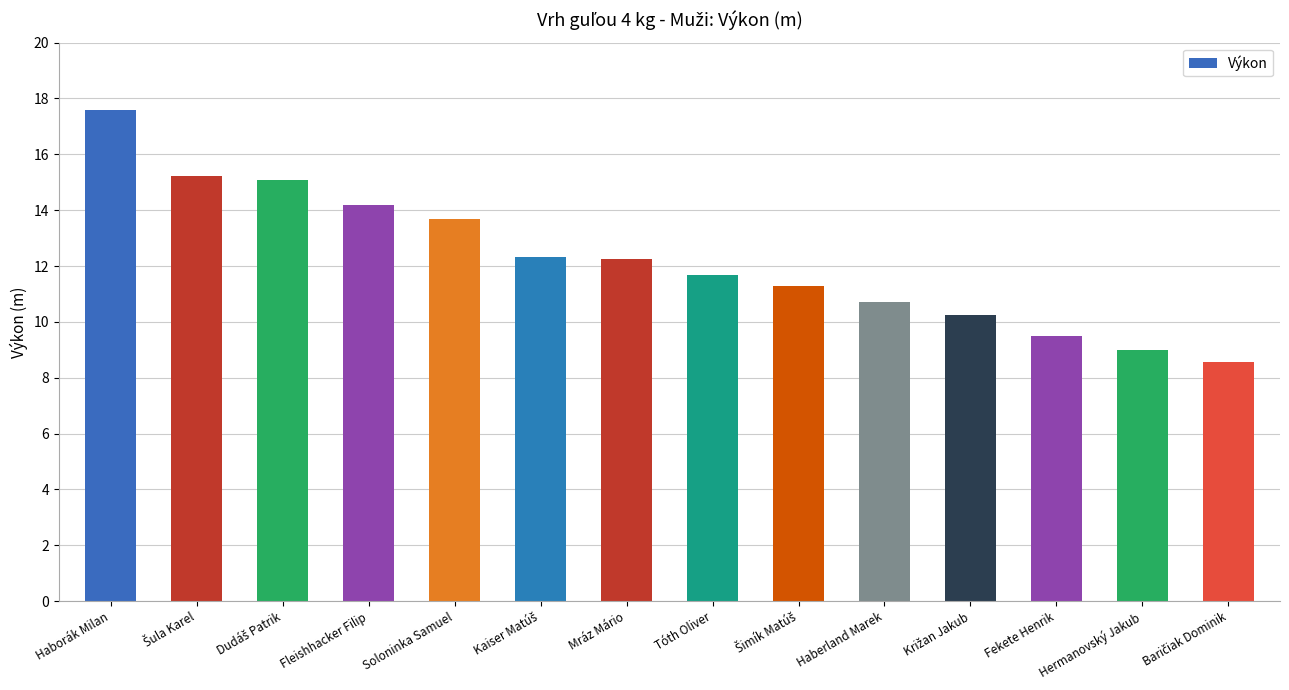

How many data points are above 12?

7